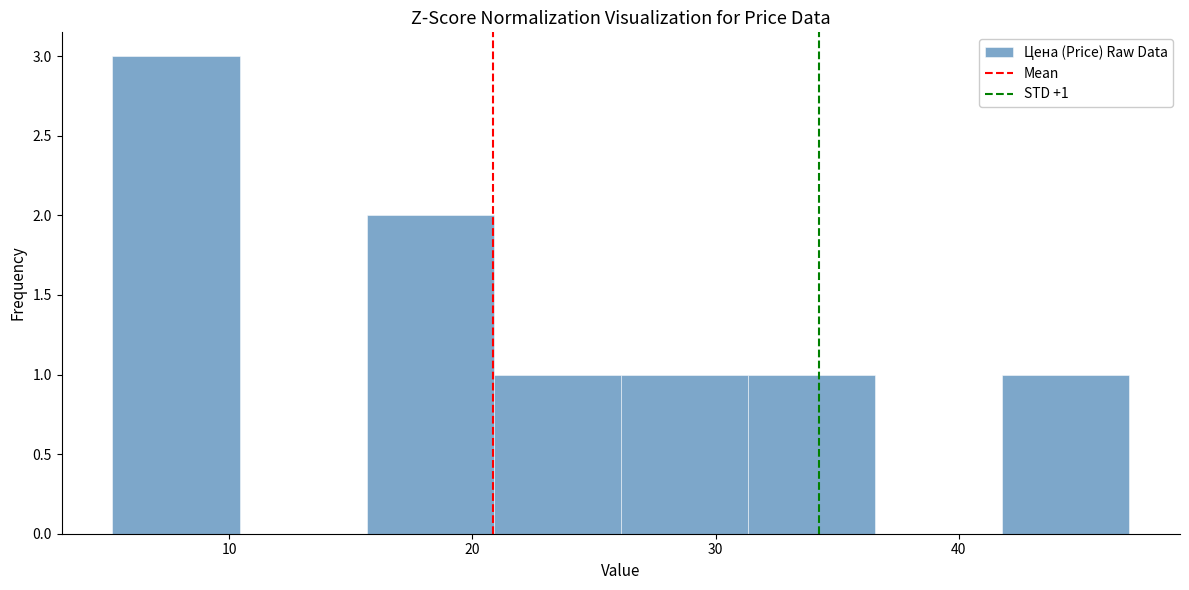

Over which range of the x-axis is the bar tallest?

5 to 10